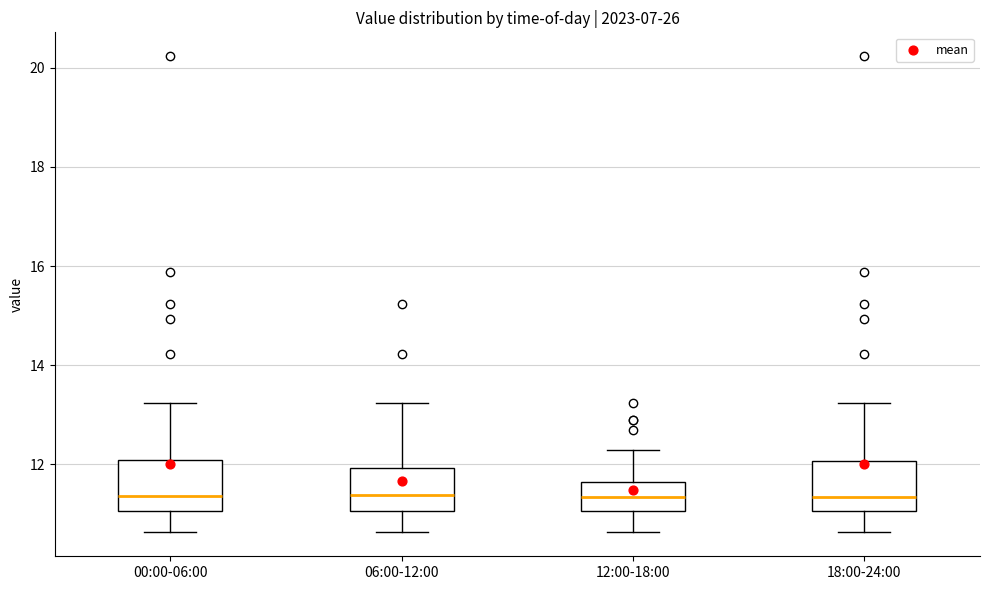

Reading left to right, transcribe this box plot: for each box, give where its median line is, the range the box spans, and where its two whiskers end, as read against the y-axis. The values are not printed on the chart, so give them approximately, as read against the axis.

00:00-06:00: median 11.4, box 11.0 to 12.2, whiskers 10.6 to 13.2
06:00-12:00: median 11.4, box 11.0 to 12.0, whiskers 10.6 to 13.2
12:00-18:00: median 11.4, box 11.0 to 11.6, whiskers 10.6 to 12.4
18:00-24:00: median 11.4, box 11.0 to 12.0, whiskers 10.6 to 13.2